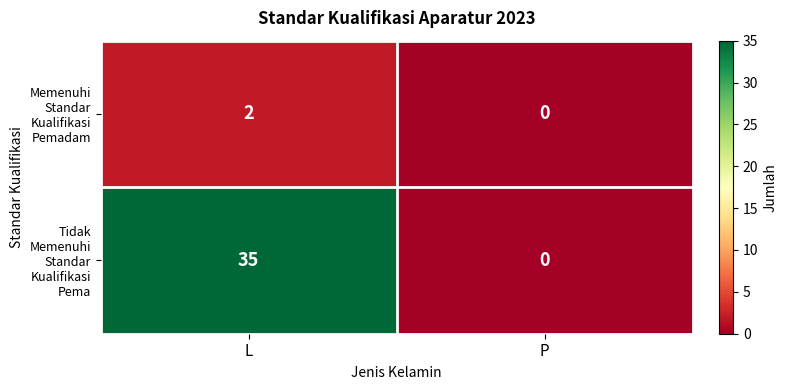

Count the number of data series in this chart.

2